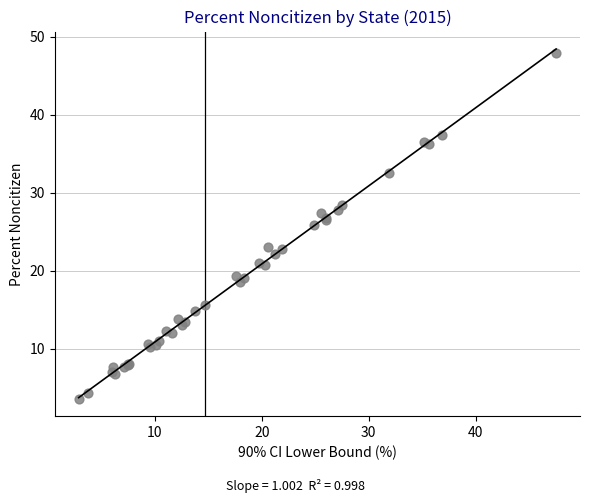

What Y value in the scatter plot is closest to 25?

25.9